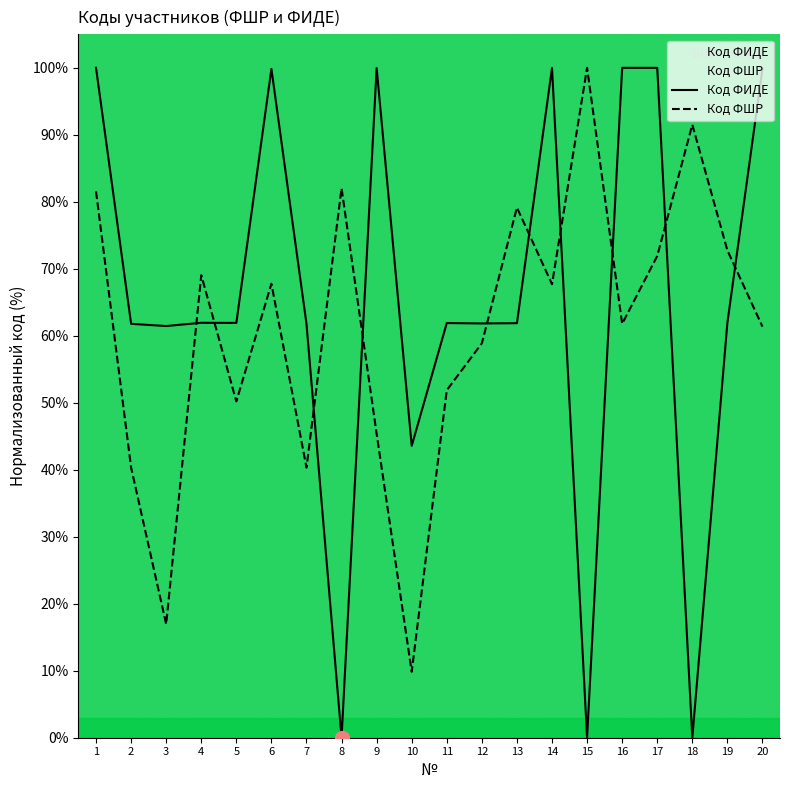

What is the value of the Код ФИДЕ point at the 19th from the left?

61.9